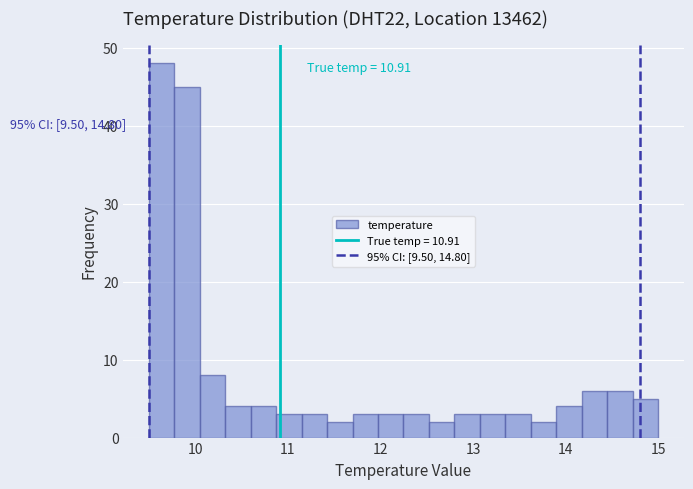

Around what value on the x-axis is the tallest bar? Give the approximate position of its centre, as read against the axis.

9.6